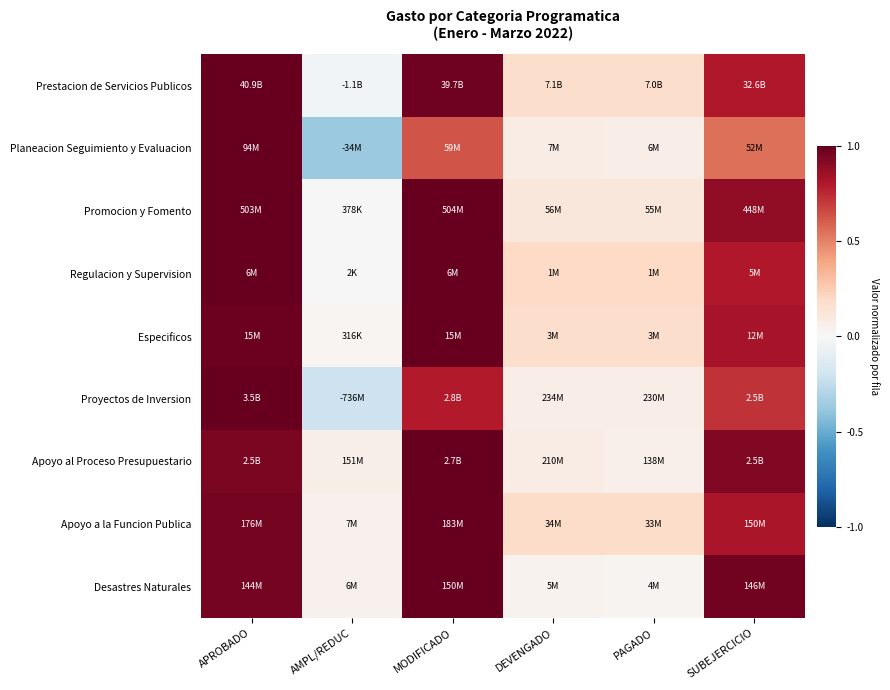

At how many categories does at least one series exceed 0?

6